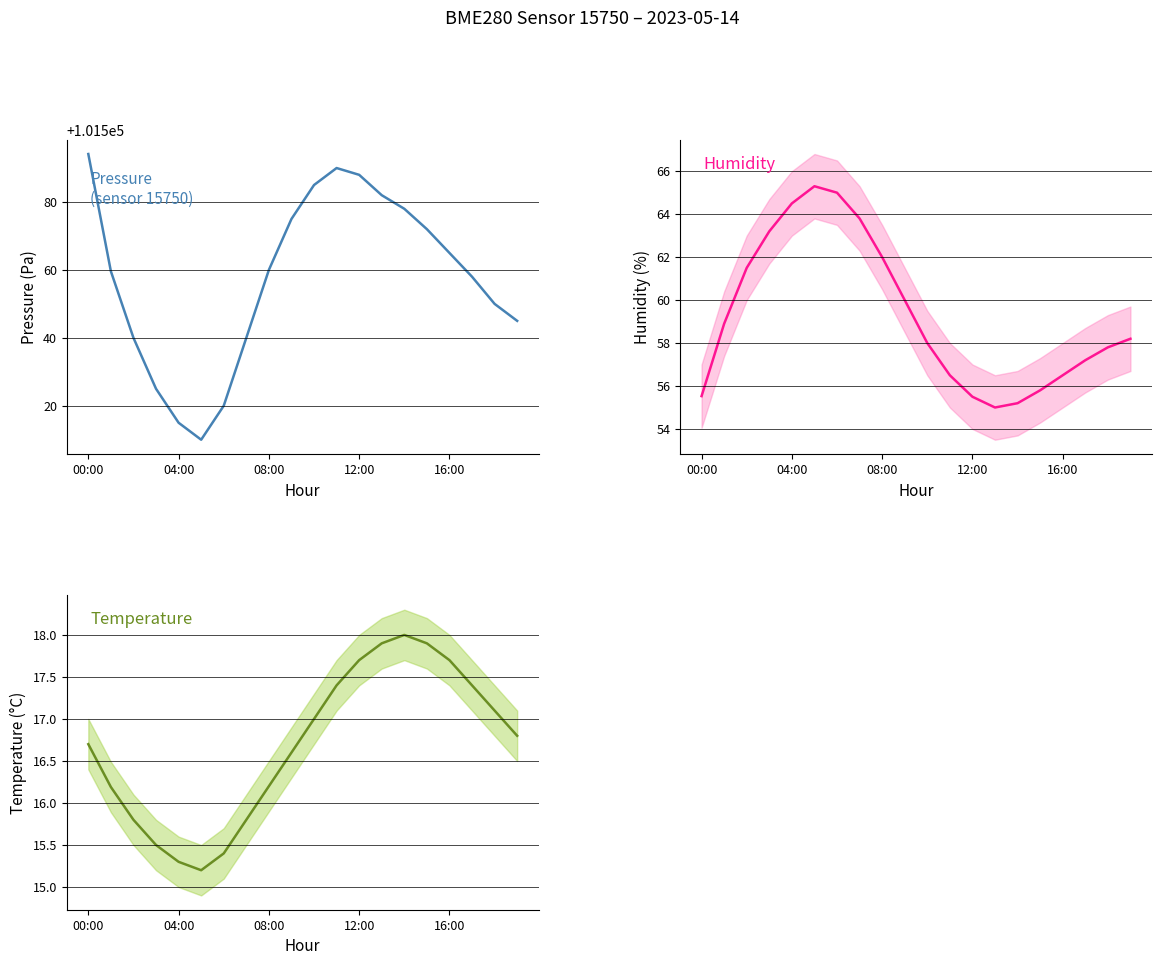

True or false: pressure has more than 0 points higher than both neighbors.

True